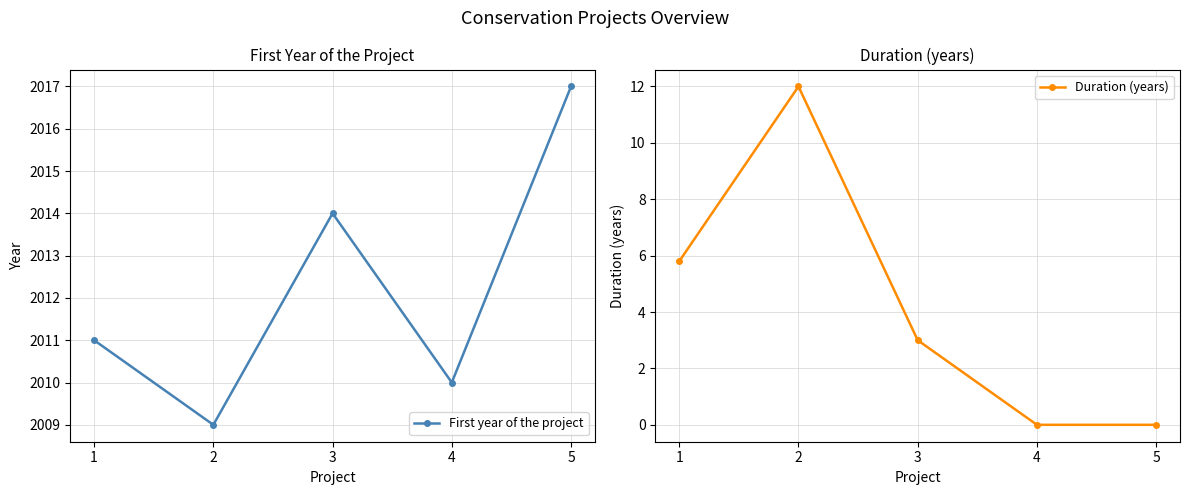

What is the value of the First year of the project point at the 5th from the left?

2017